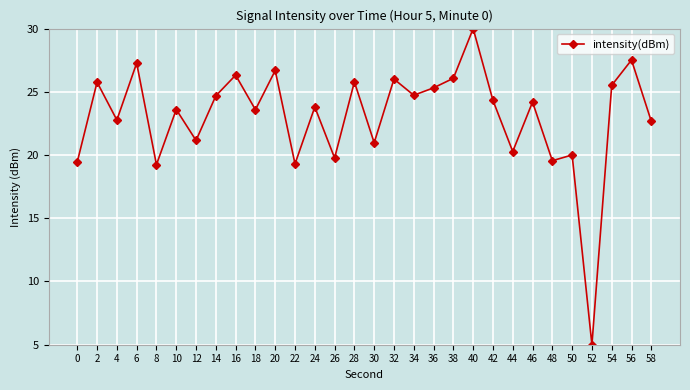

Is this an area chart (filled region under the line)?

No